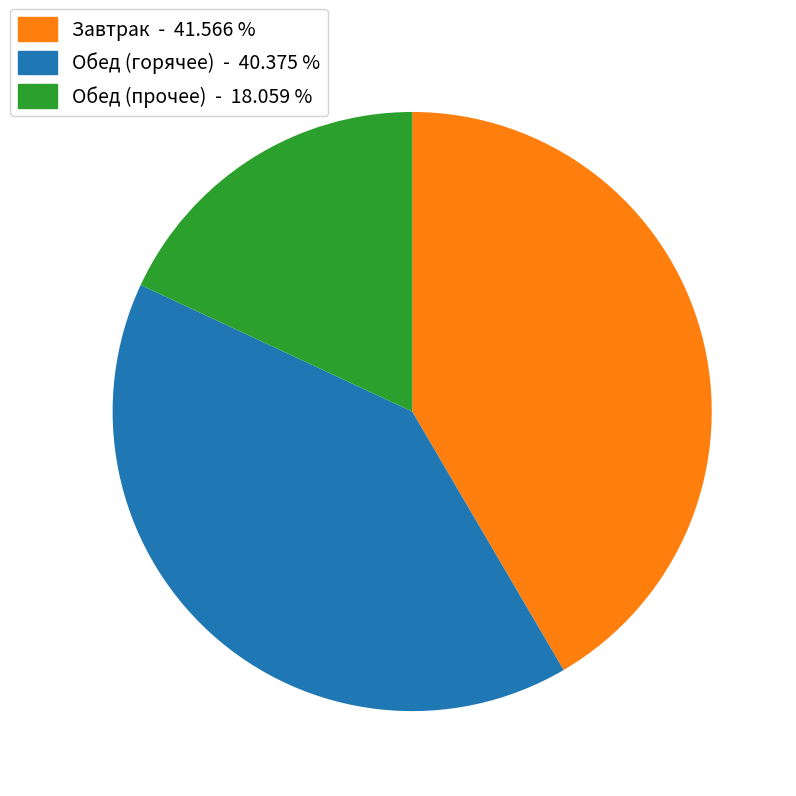

How many slices are in this pie chart?

3